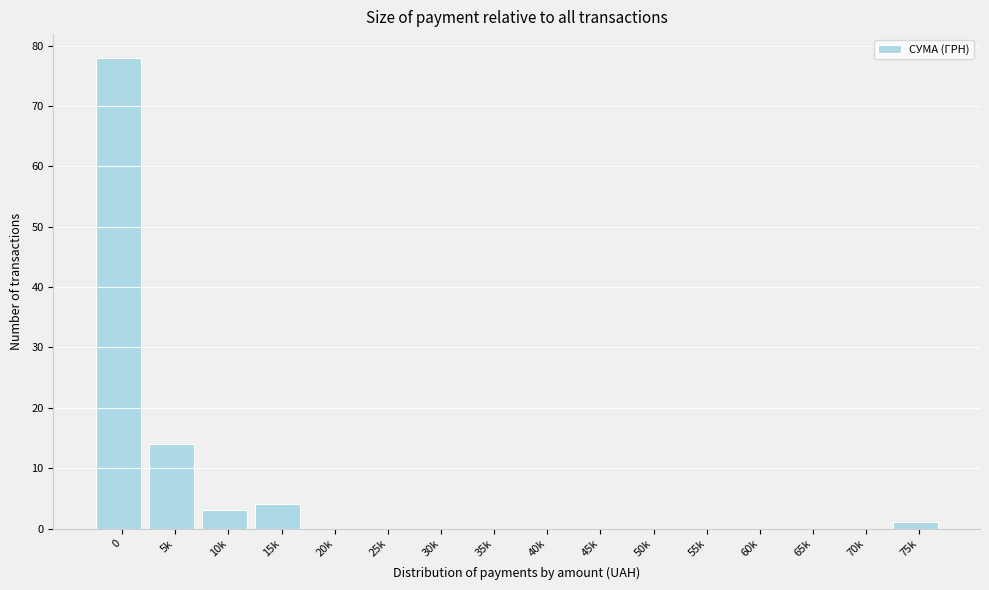

Reading right to left, list all the values displayed in this chart.

75k=1	70k=0	65k=0	60k=0	55k=0	50k=0	45k=0	40k=0	35k=0	30k=0	25k=0	20k=0	15k=4	10k=3	5k=14	0=78